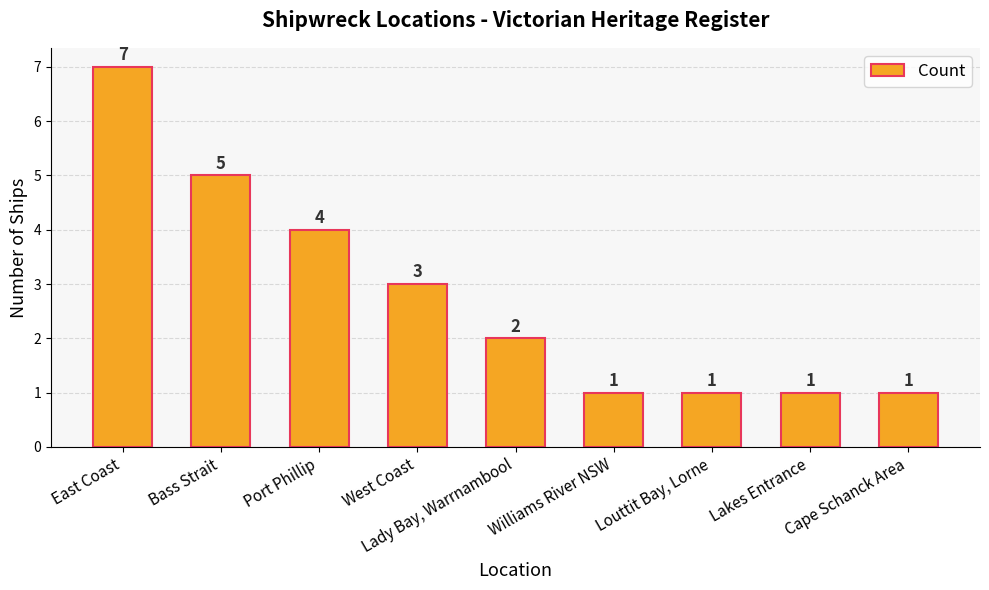

What is the label of the 5th bar from the left?

Lady Bay, Warrnambool